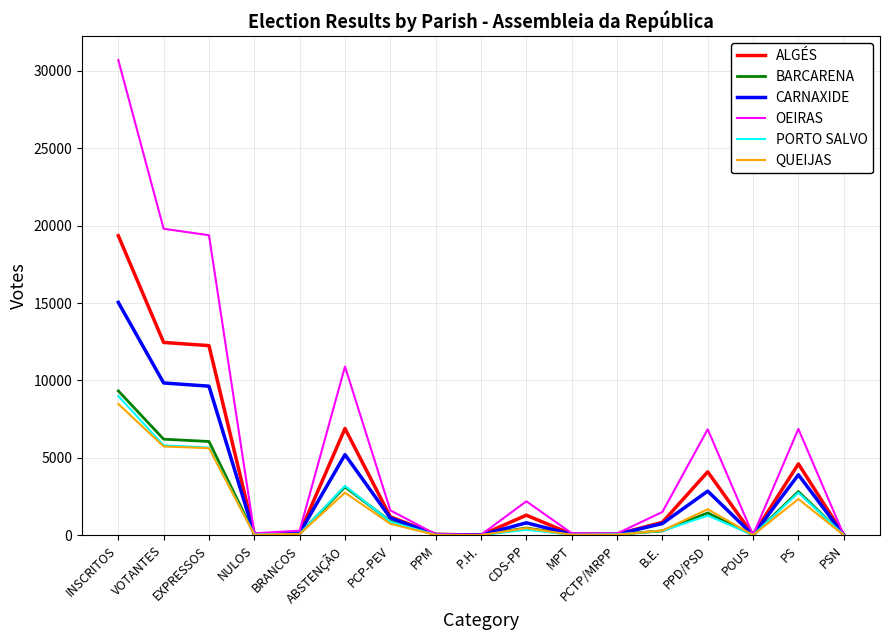

At which category does the chart reach its peak across all series?

INSCRITOS